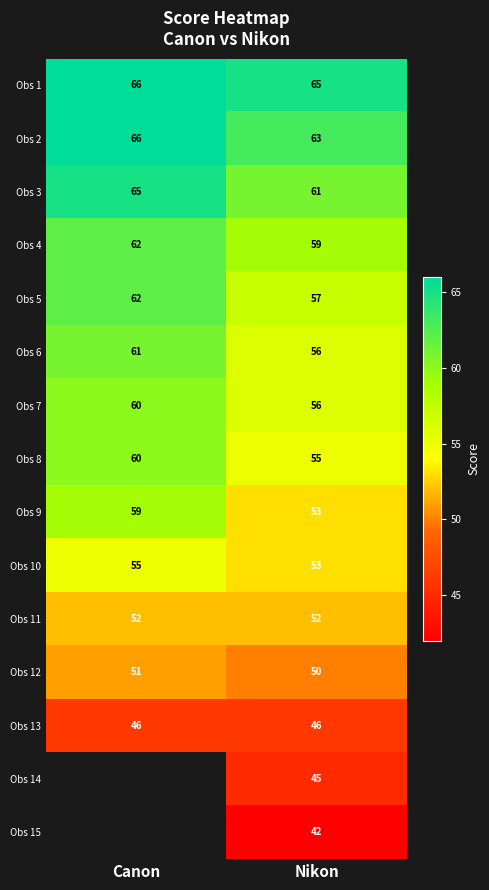

True or false: Obs 1 has a value of 21 at Nikon.

False